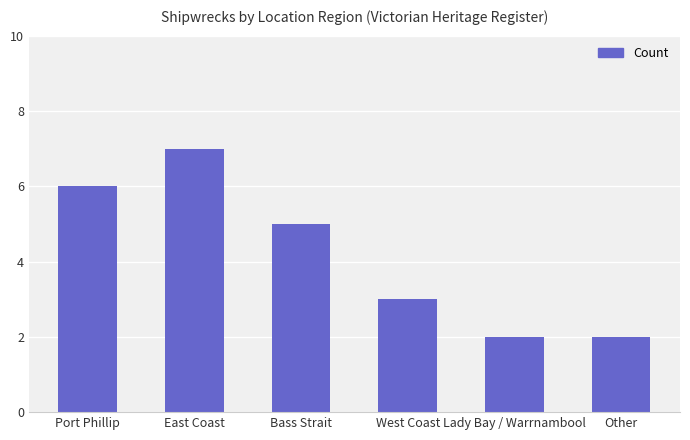

At which label does the data first exceed 5?

Port Phillip